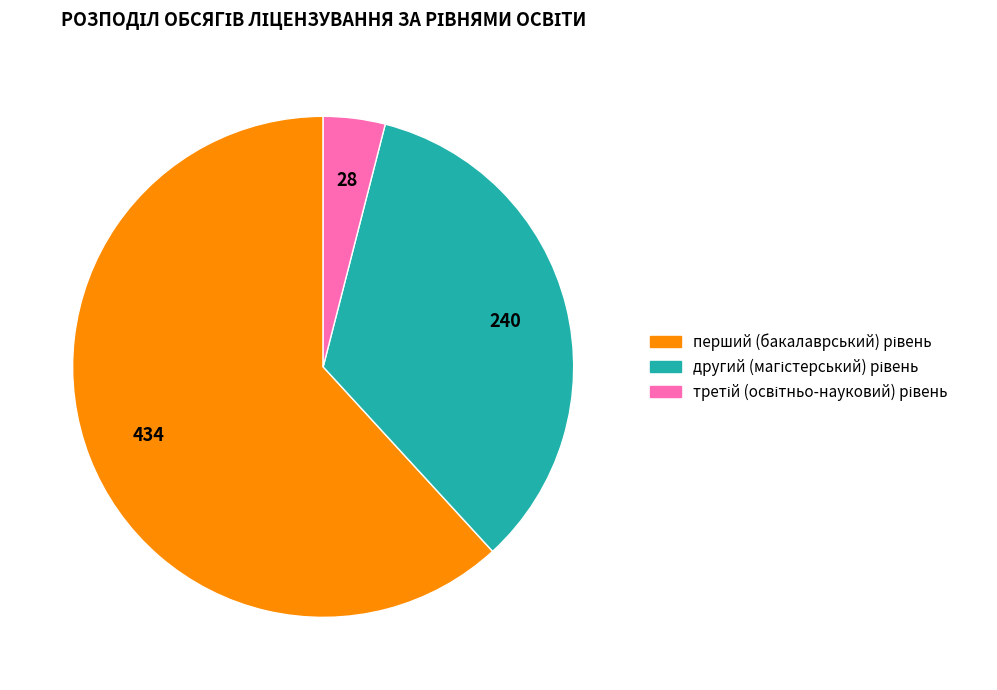

Does any single category account for the majority?

Yes